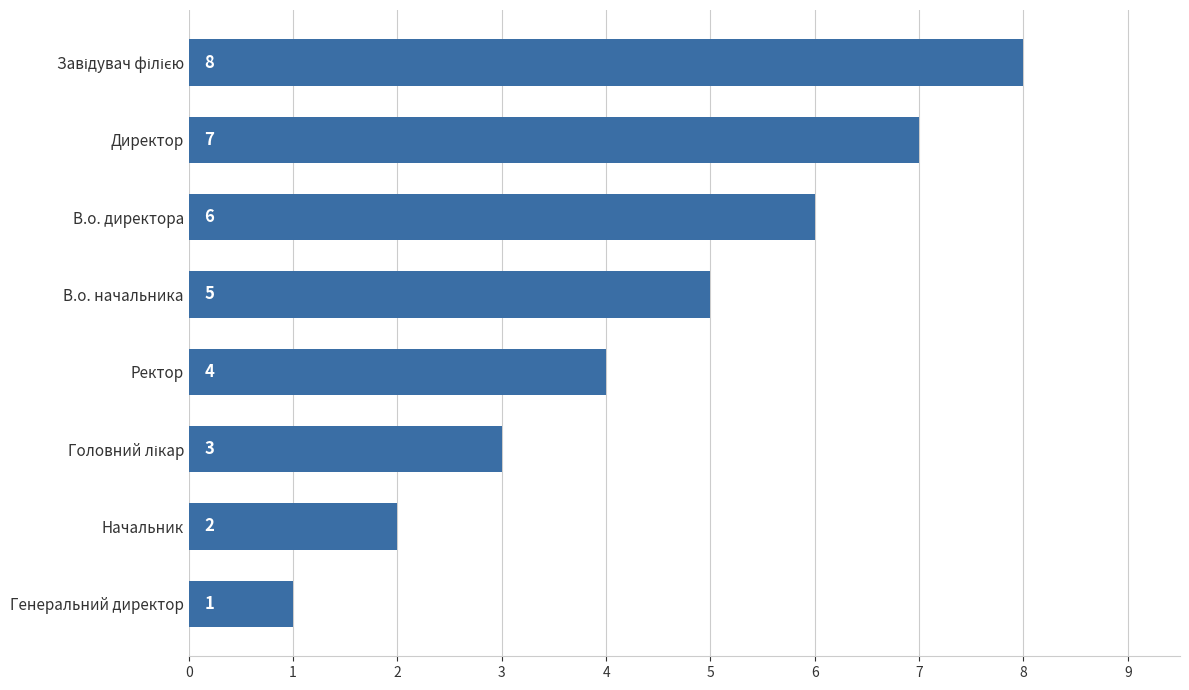

At which label is the value closest to 4?

Ректор